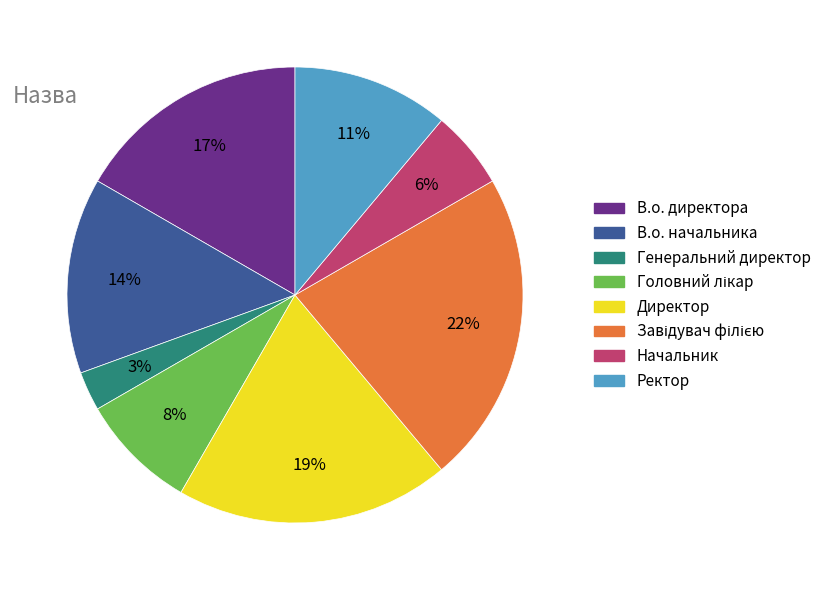

Is there any slice that represents more than half of the pie?

No